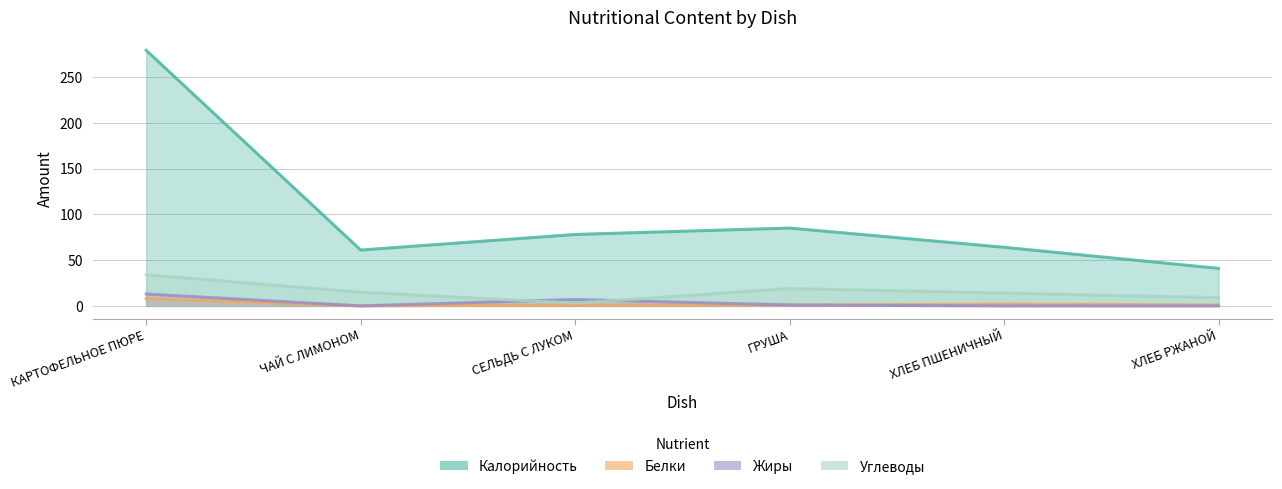

Where is Жиры nearest to the value 6?

СЕЛЬДЬ С ЛУКОМ